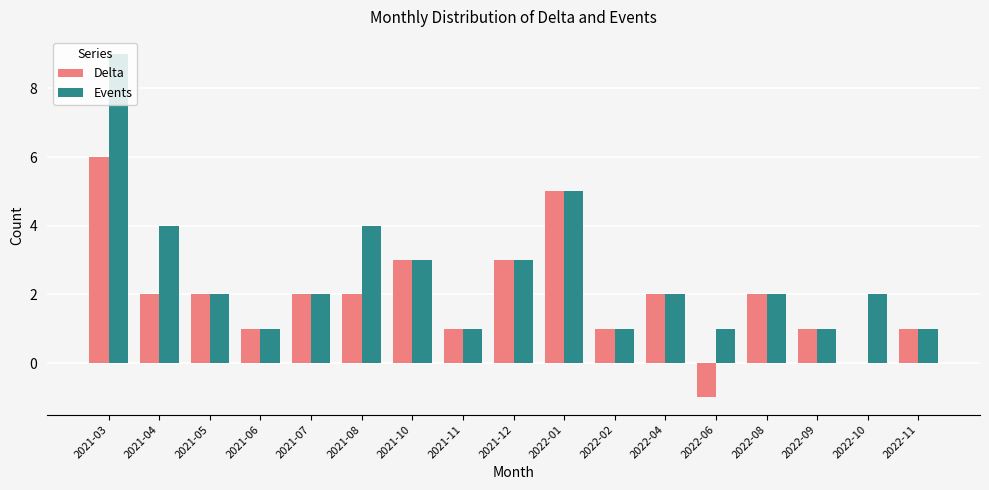

At which category is the sum across all series the highest?

2021-03